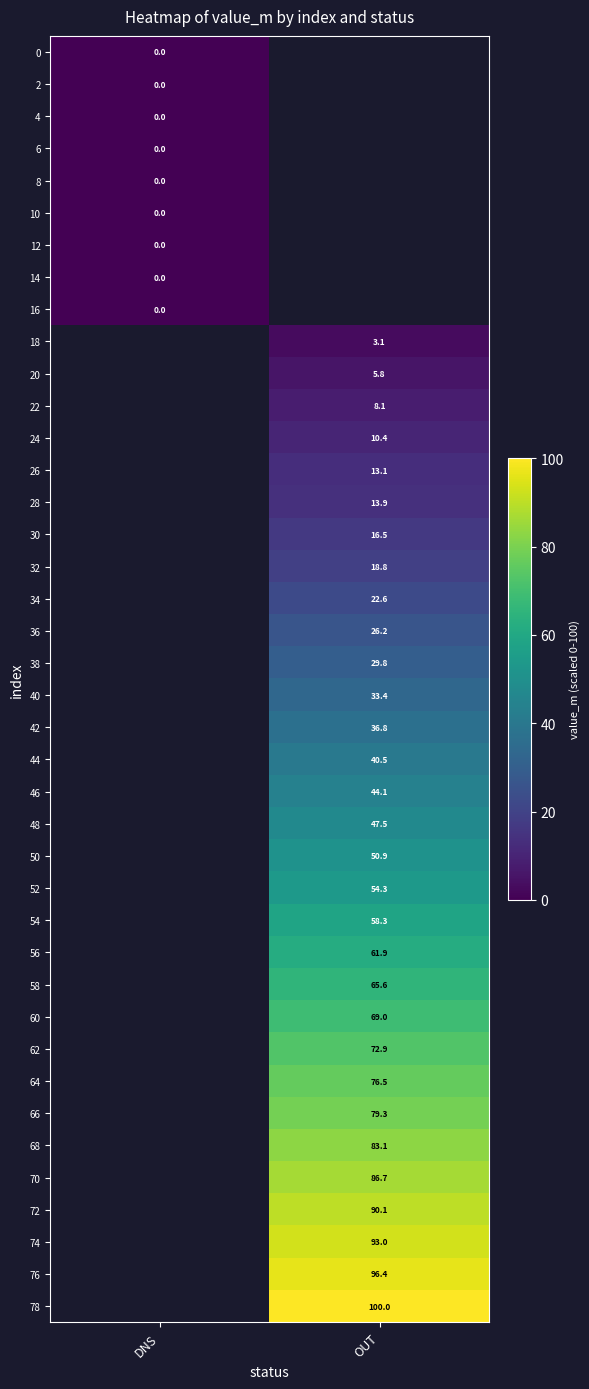

At how many categories does at least one series exceed 93?

1